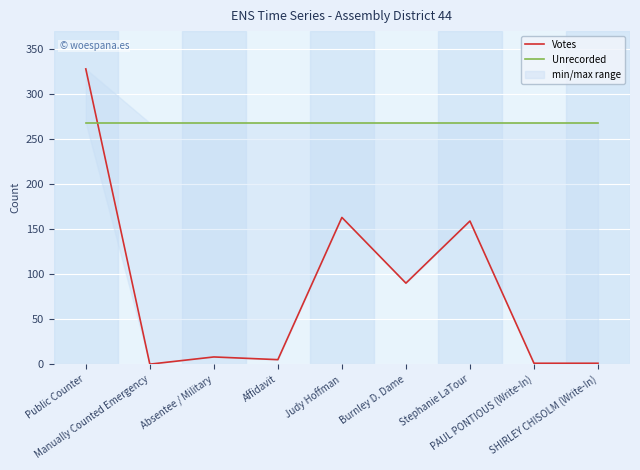

True or false: Unrecorded and Votes cross at least once.

True